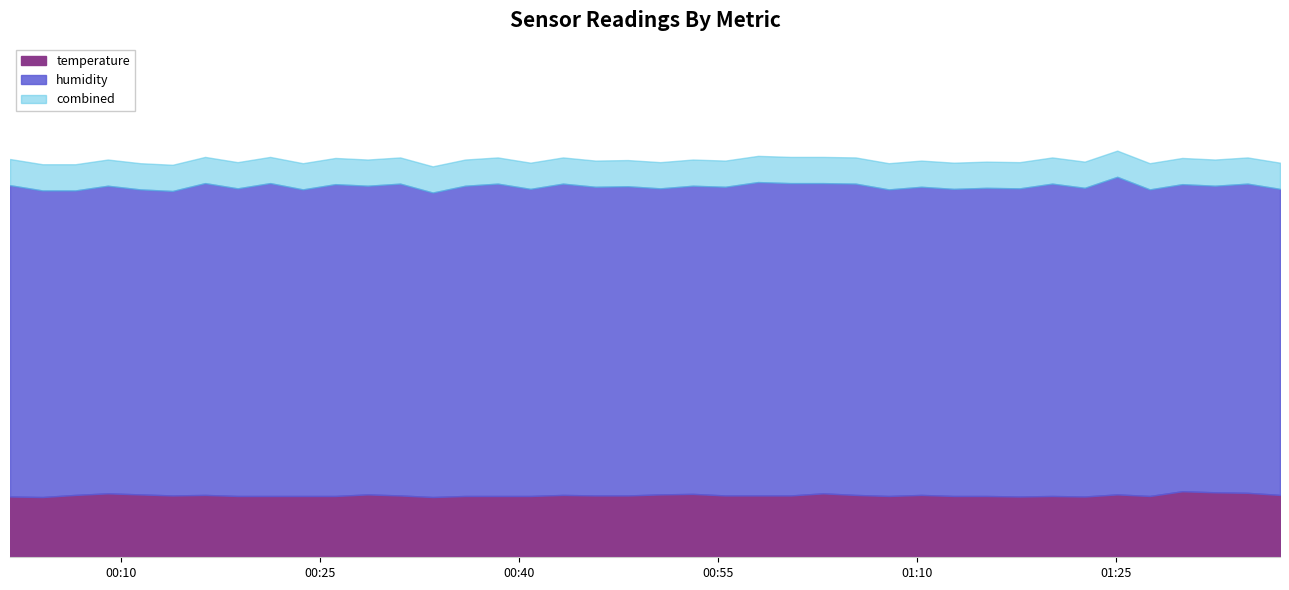

What is the difference between the temperature values at 2023-12-28T00:40:51 and 2023-12-28T00:13:53?

0.1